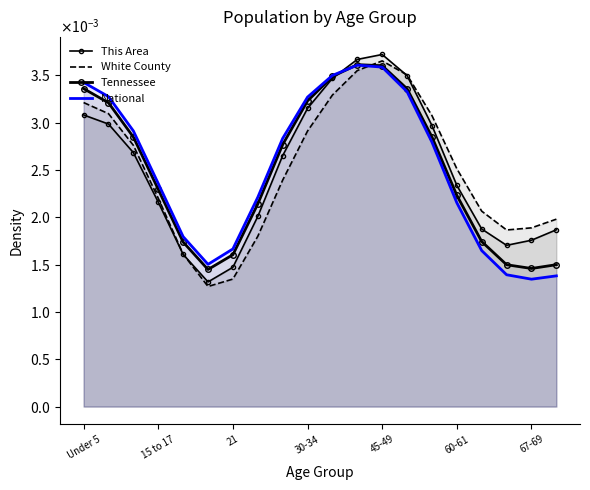

After their last crossing, which series has the higher values: National or This Area?

This Area